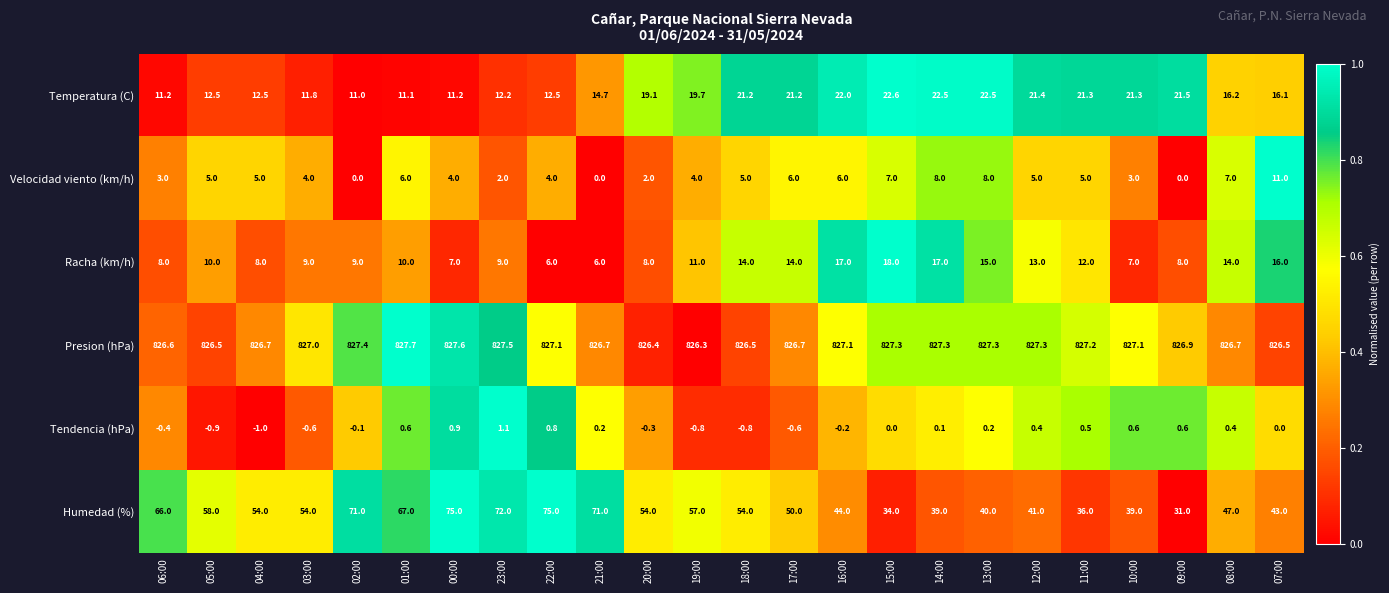

What is the sum of all Presion (hPa) values?

19847.4